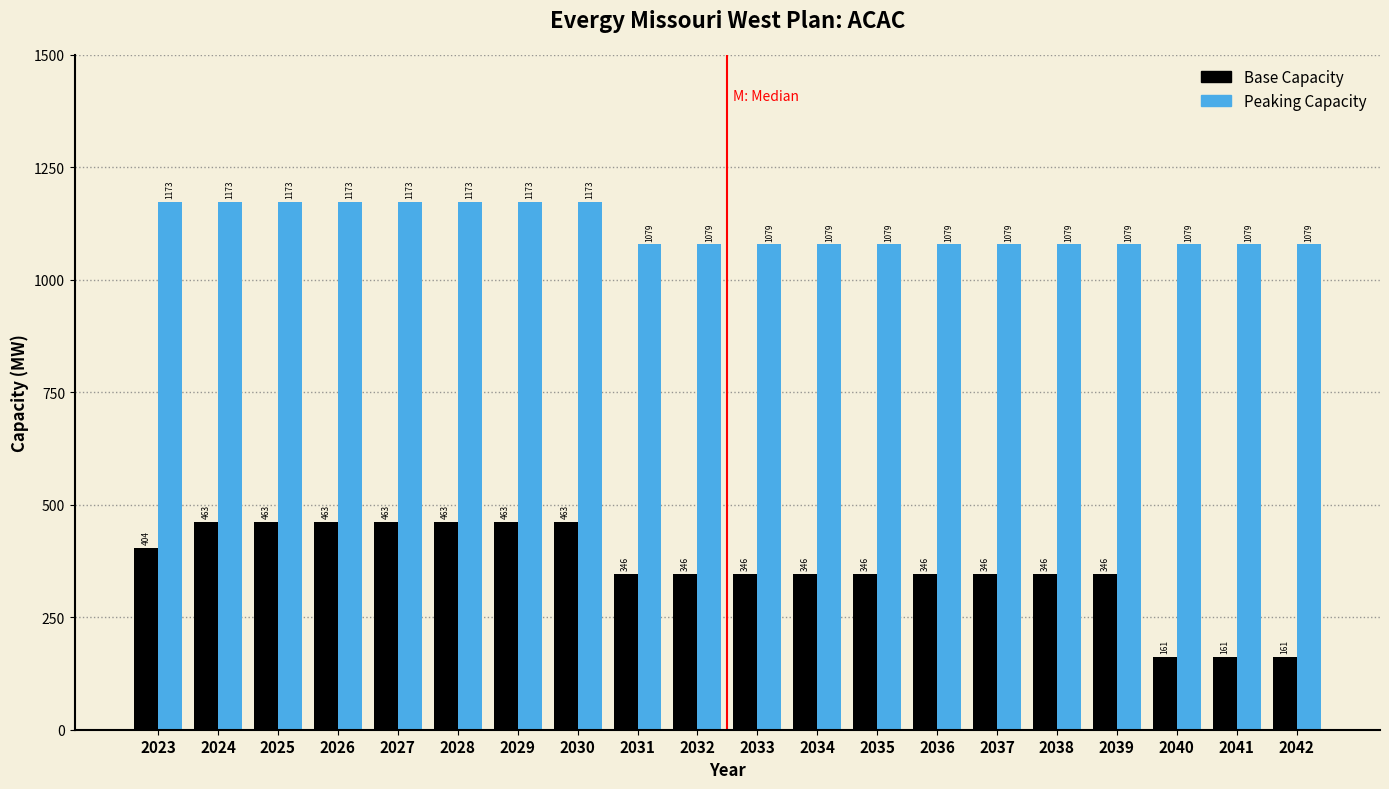

Which series has the largest total across all categories?

Peaking Capacity